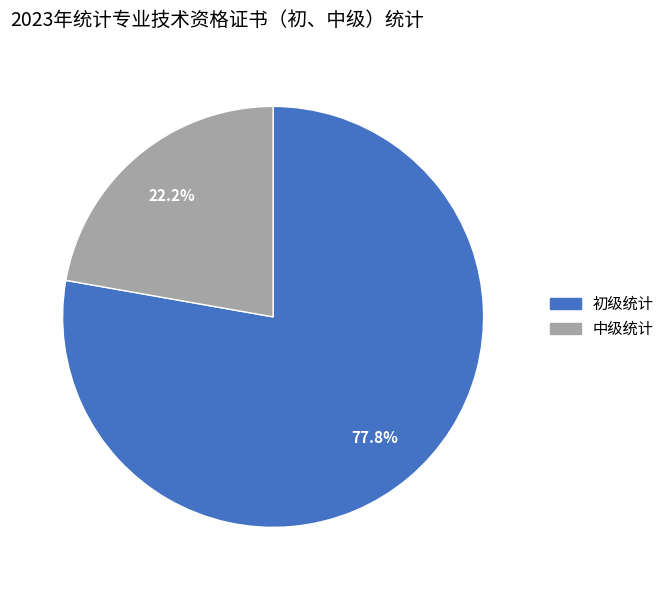

Which has a higher value, 中级统计 or 初级统计?

初级统计